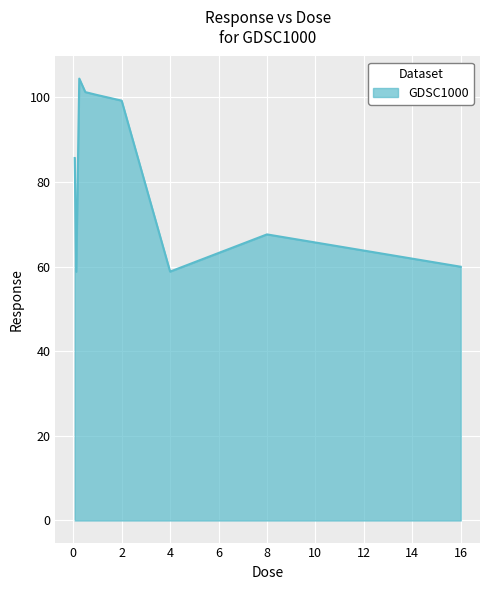

What is the minimum value shown in the chart?

58.8